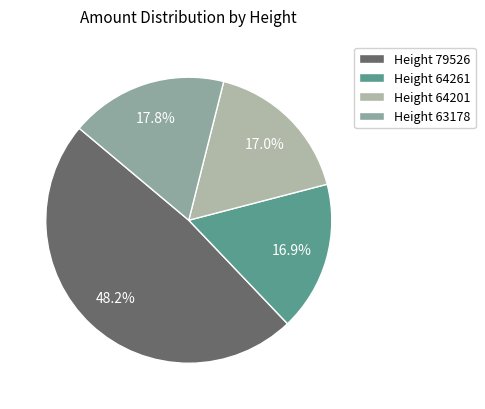

Which slice is the largest?

Height 79526